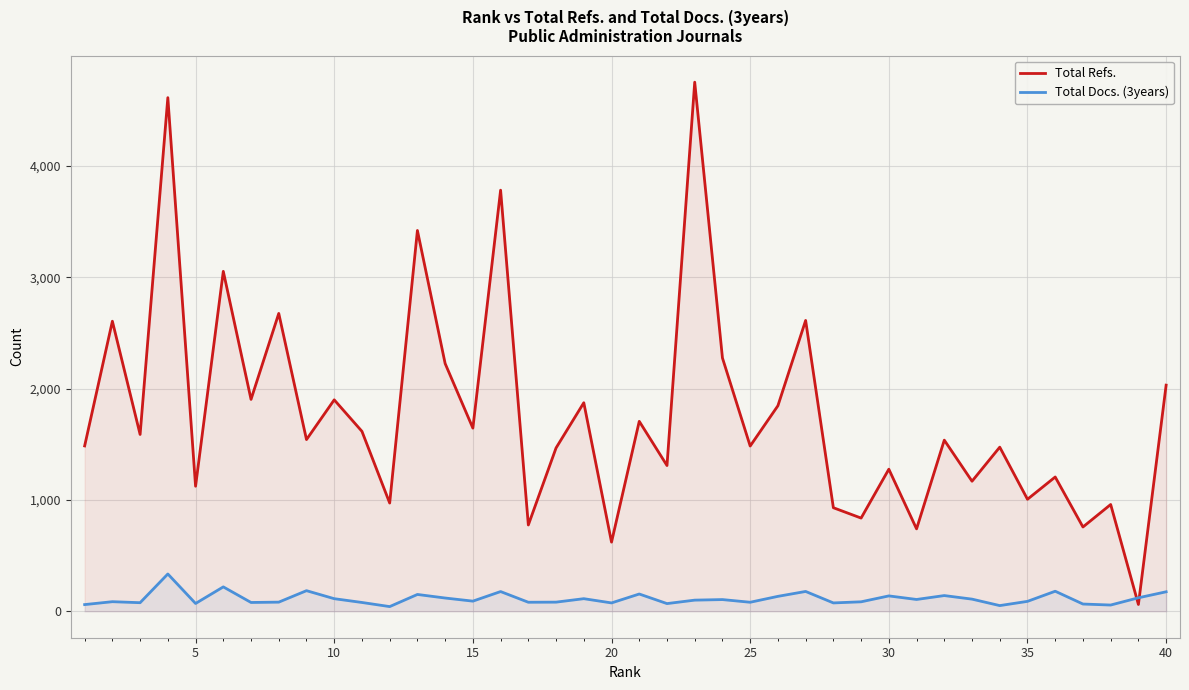

Is the value of Total Refs. at 22 greater than the value of Total Docs. (3years) at 29?

Yes